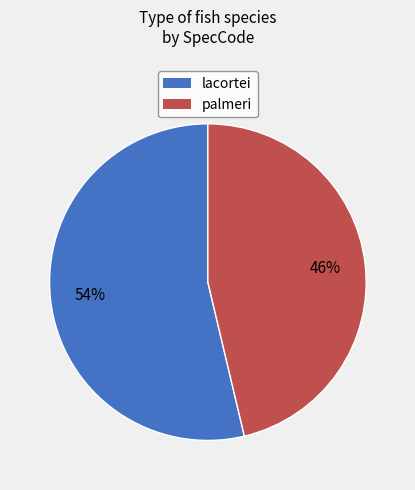

Which slice is the smallest?

palmeri